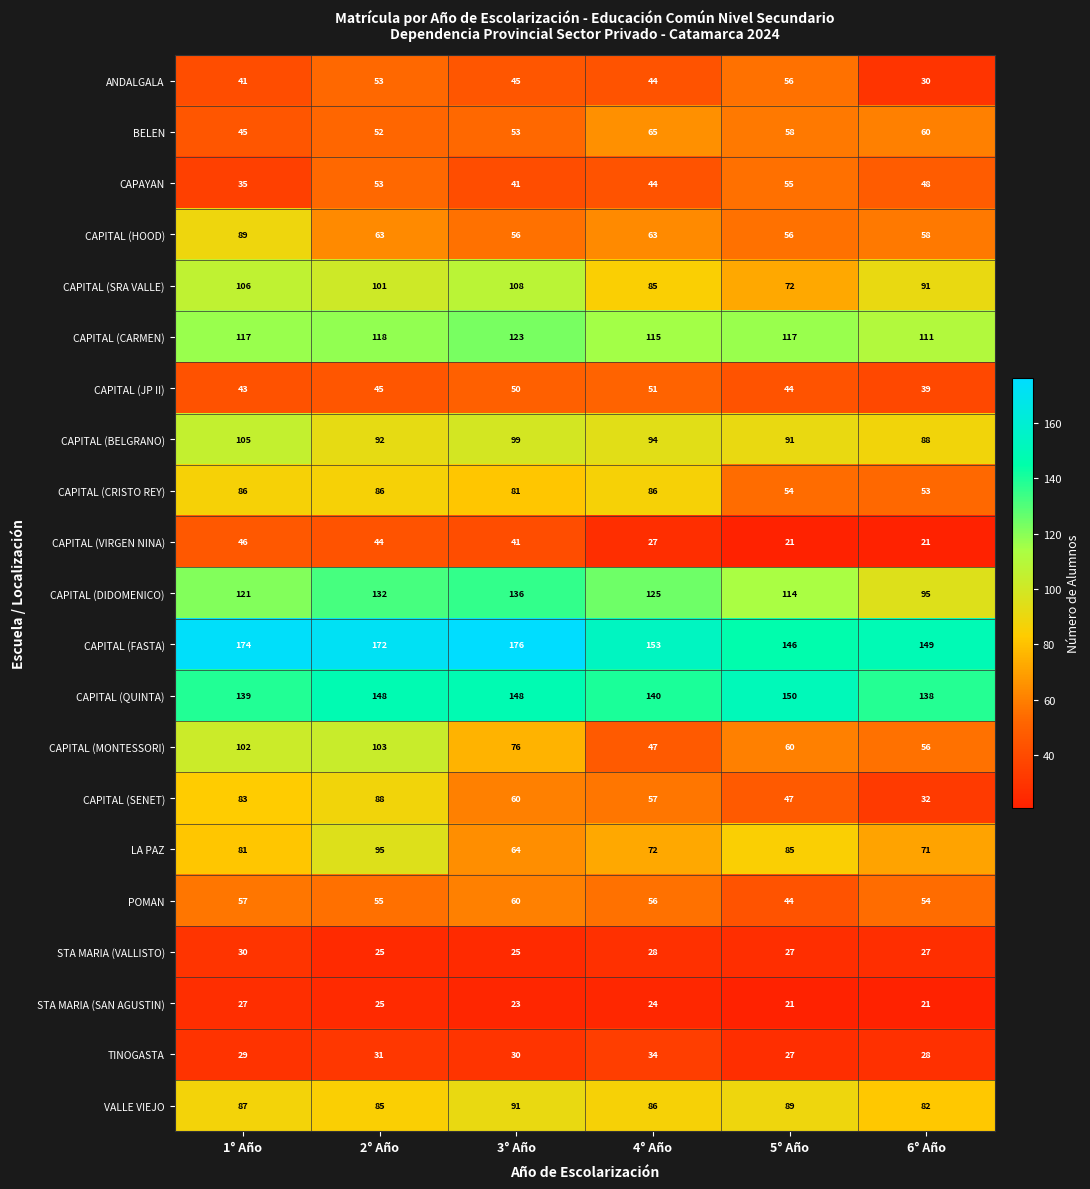

Rank the series at 5° Año from highest to lowest value.

CAPITAL (QUINTA), CAPITAL (FASTA), CAPITAL (CARMEN), CAPITAL (DIDOMENICO), CAPITAL (BELGRANO), VALLE VIEJO, LA PAZ, CAPITAL (SRA VALLE), CAPITAL (MONTESSORI), BELEN, ANDALGALA, CAPITAL (HOOD), CAPAYAN, CAPITAL (CRISTO REY), CAPITAL (SENET), CAPITAL (JP II), POMAN, STA MARIA (VALLISTO), TINOGASTA, CAPITAL (VIRGEN NINA), STA MARIA (SAN AGUSTIN)